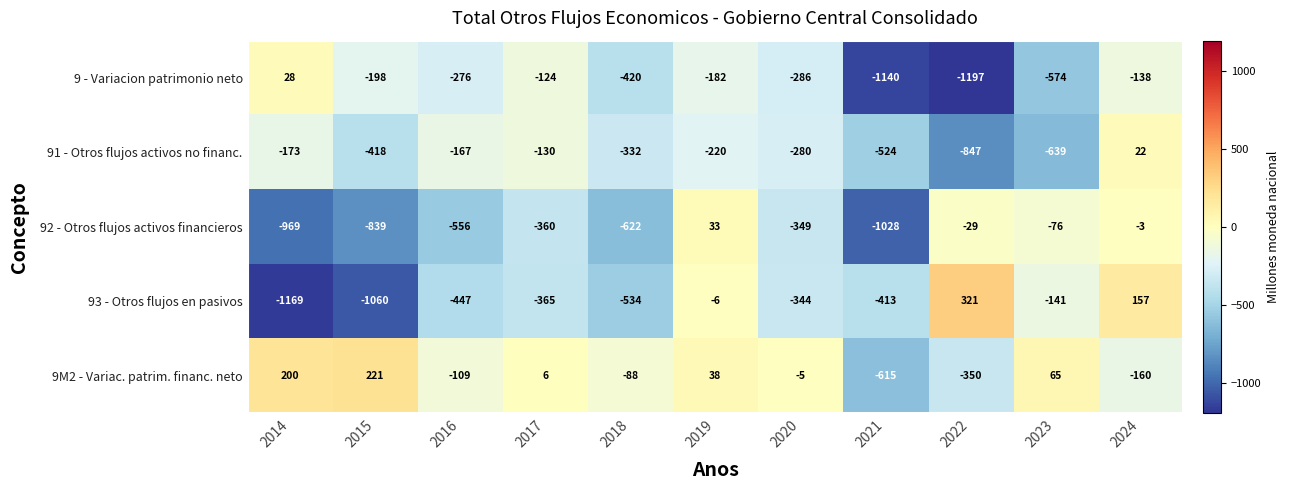

How many distinct data groups are displayed?

5